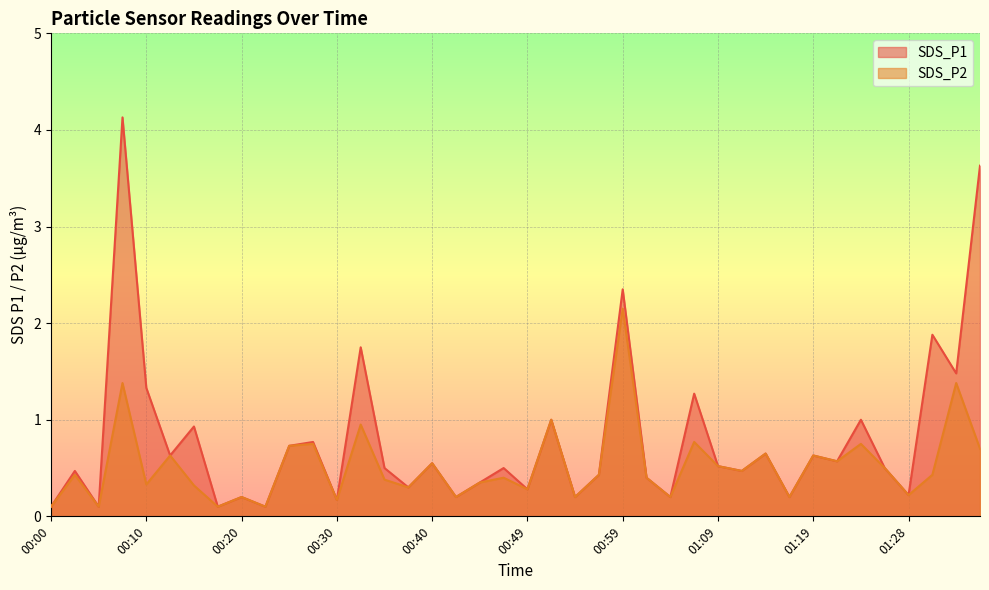

How many interior local valleys does the SDS_P1 series have?

15